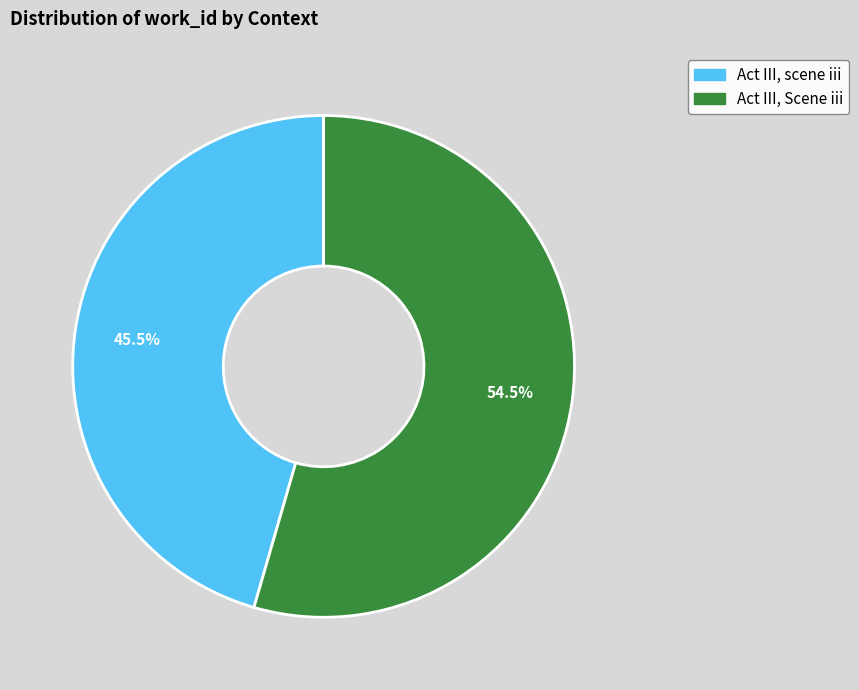

How many segments does this pie chart have?

2